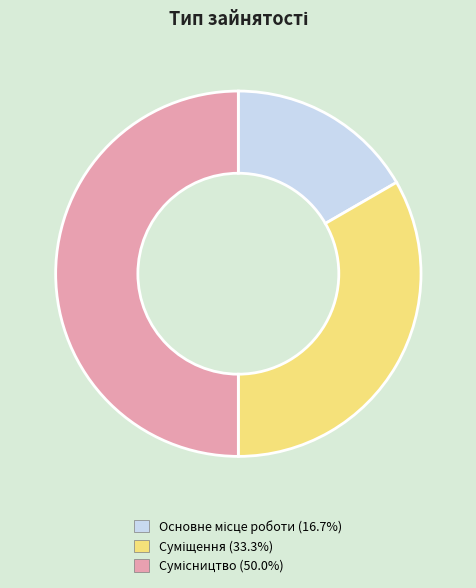

Count the number of slices in the pie.

3